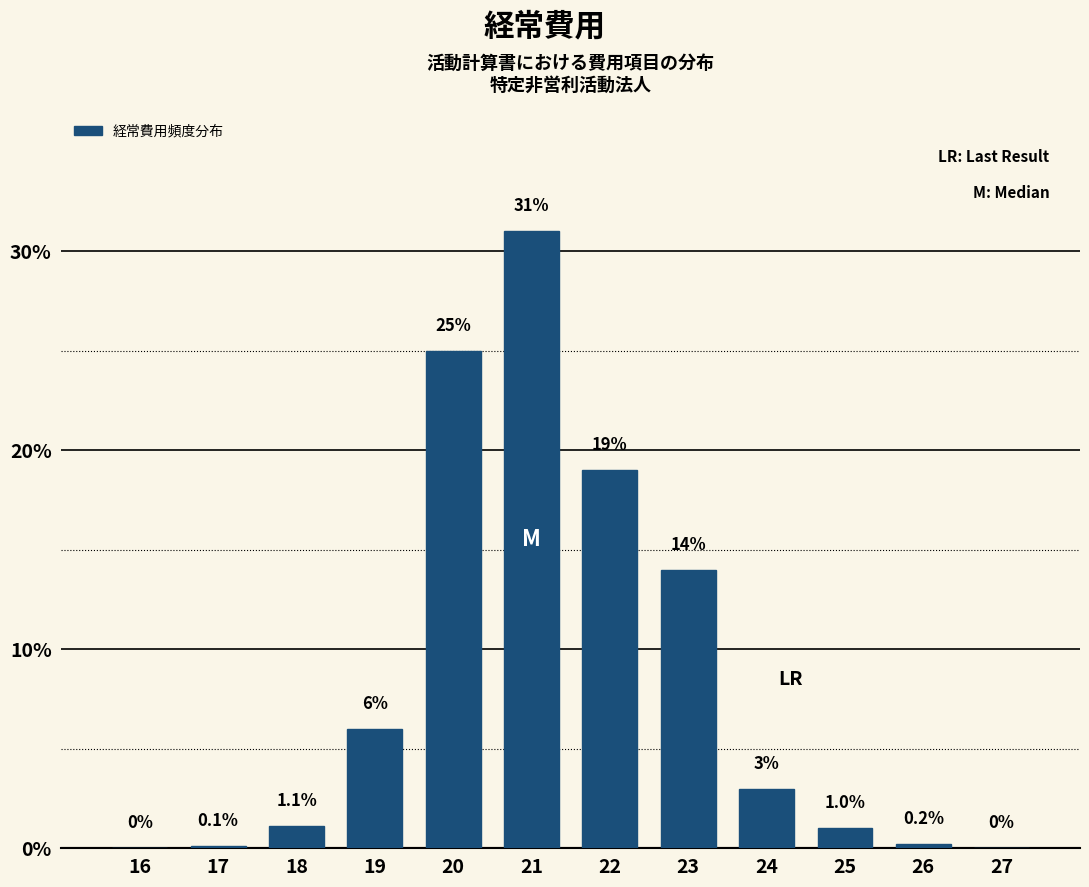

Reading left to right, extract all data points from this chart.

16=0.0	17=0.1	18=1.1	19=6.0	20=25.0	21=31.0	22=19.0	23=14.0	24=3.0	25=1.0	26=0.2	27=0.0